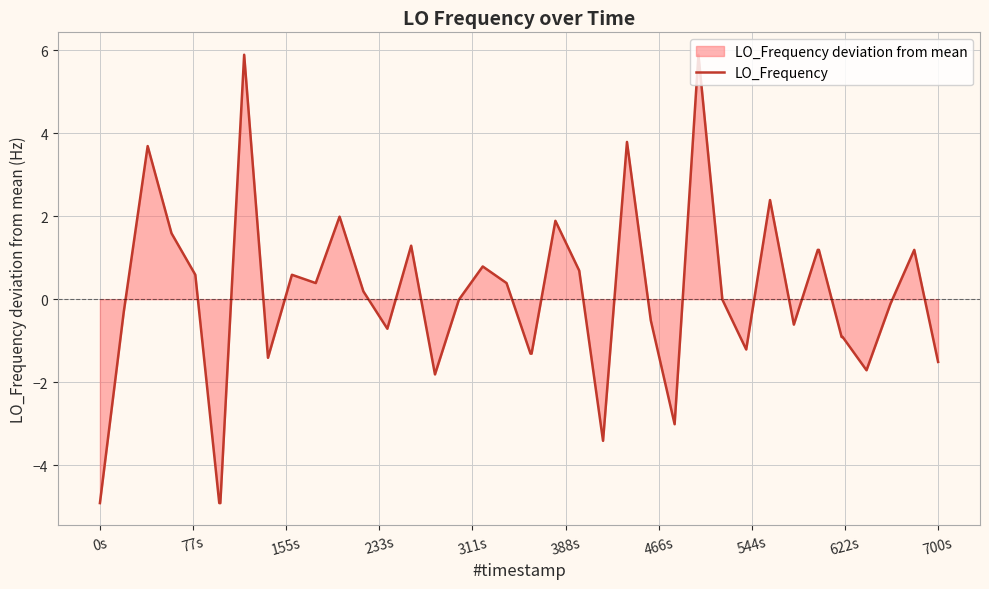

The chart shows a value of -1.5 at 700s. True or false?

True